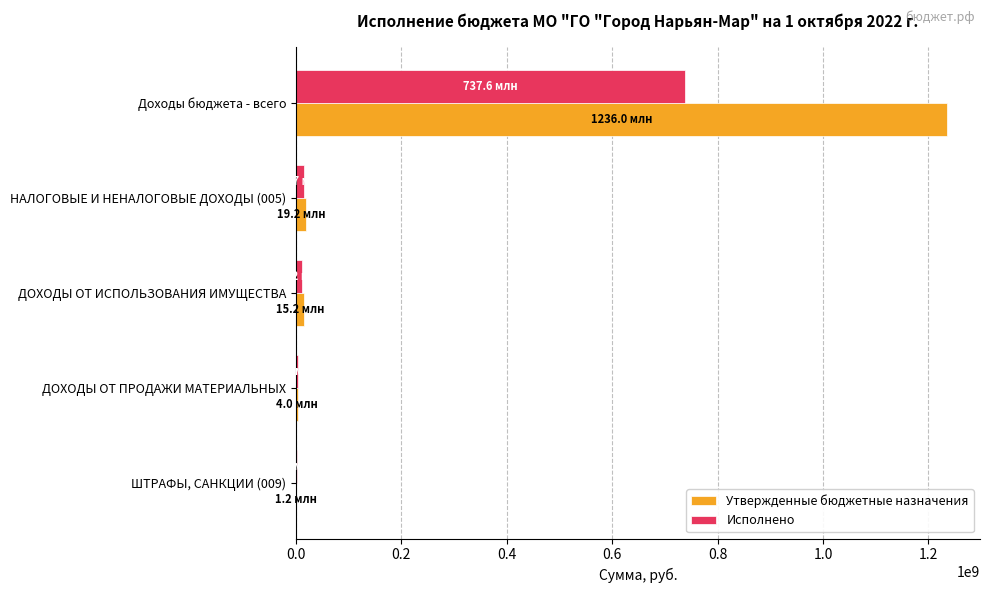

The Исполнено series shows 1072362494.0 at Доходы бюджета - всего. True or false?

False